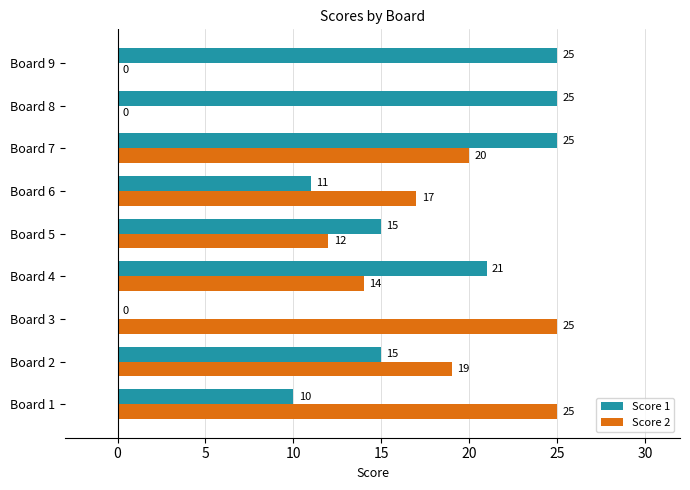

What is the maximum value shown in the chart?

25